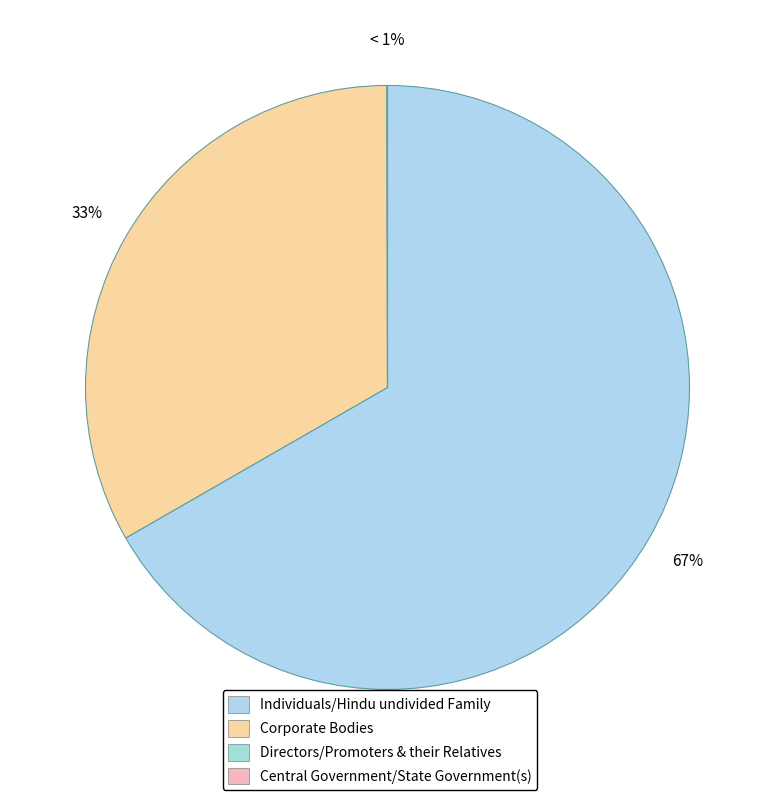

Which has a higher value, Central Government/State Government(s) or Corporate Bodies?

Corporate Bodies